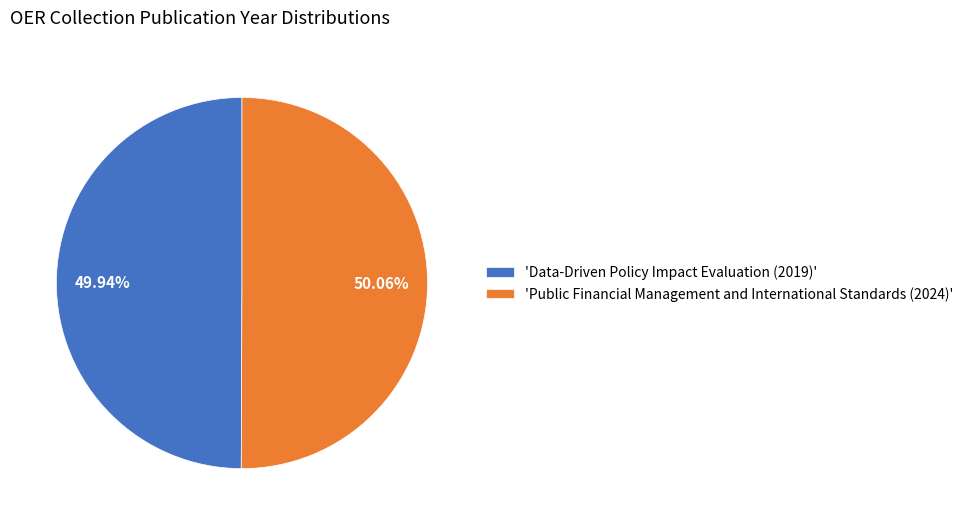

Do 'Data-Driven Policy Impact Evaluation (2019)' and 'Public Financial Management and International Standards (2024)' together represent more than half of the pie?

Yes